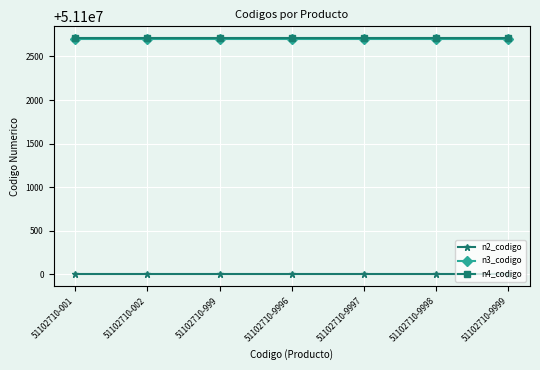

True or false: n4_codigo has a value of 87415485 at 51102710-002.

False